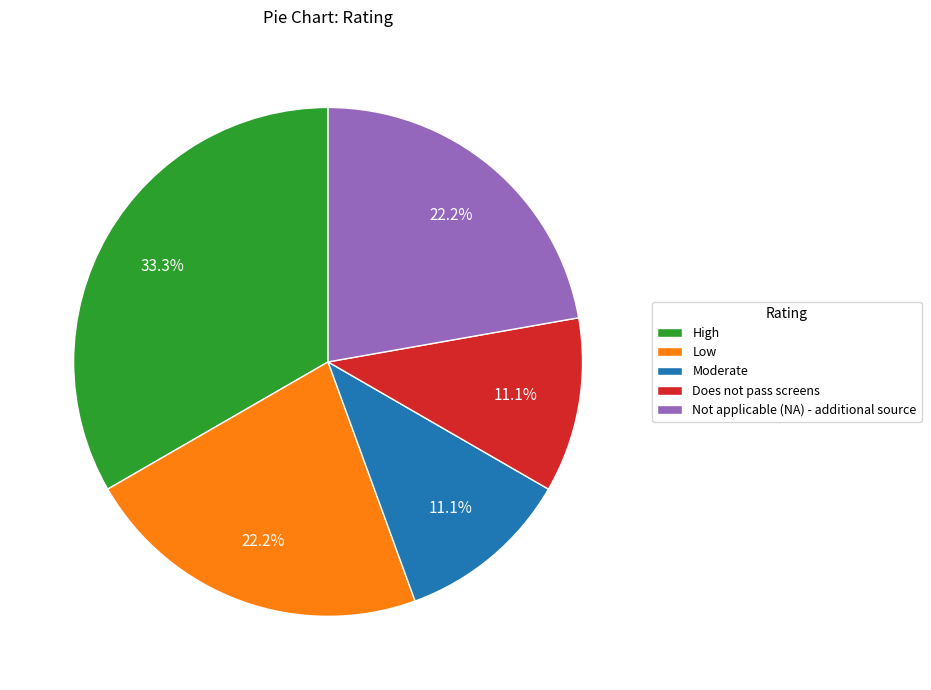

To the nearest percent, what is the difference between the largest and smallest slice percentages?

22%